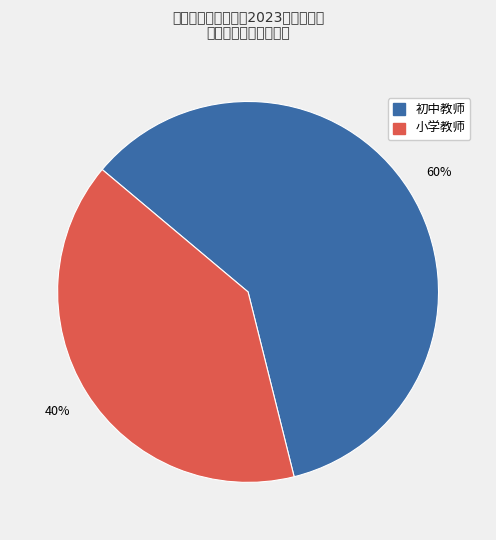

How many slices are in this pie chart?

2